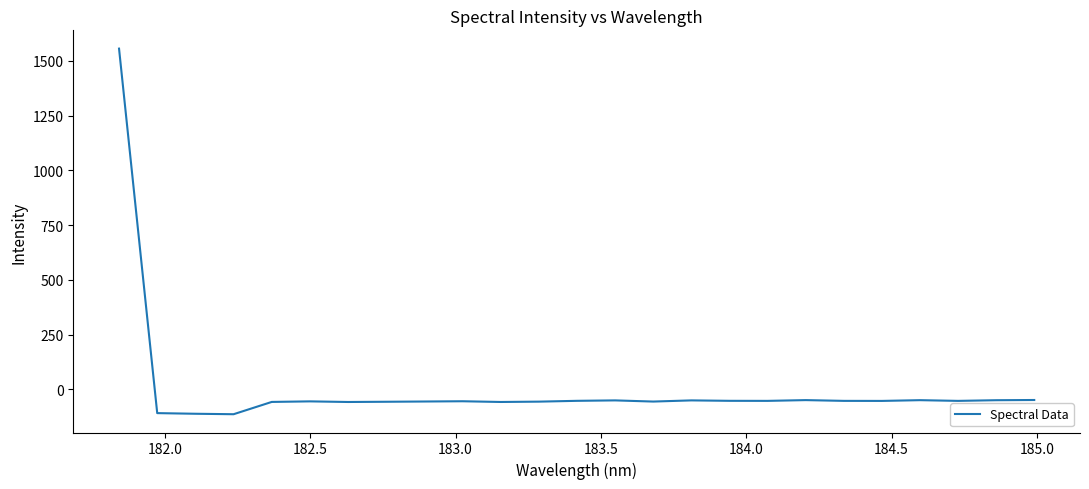

What is the difference between the maximum and minimum values?

1668.7